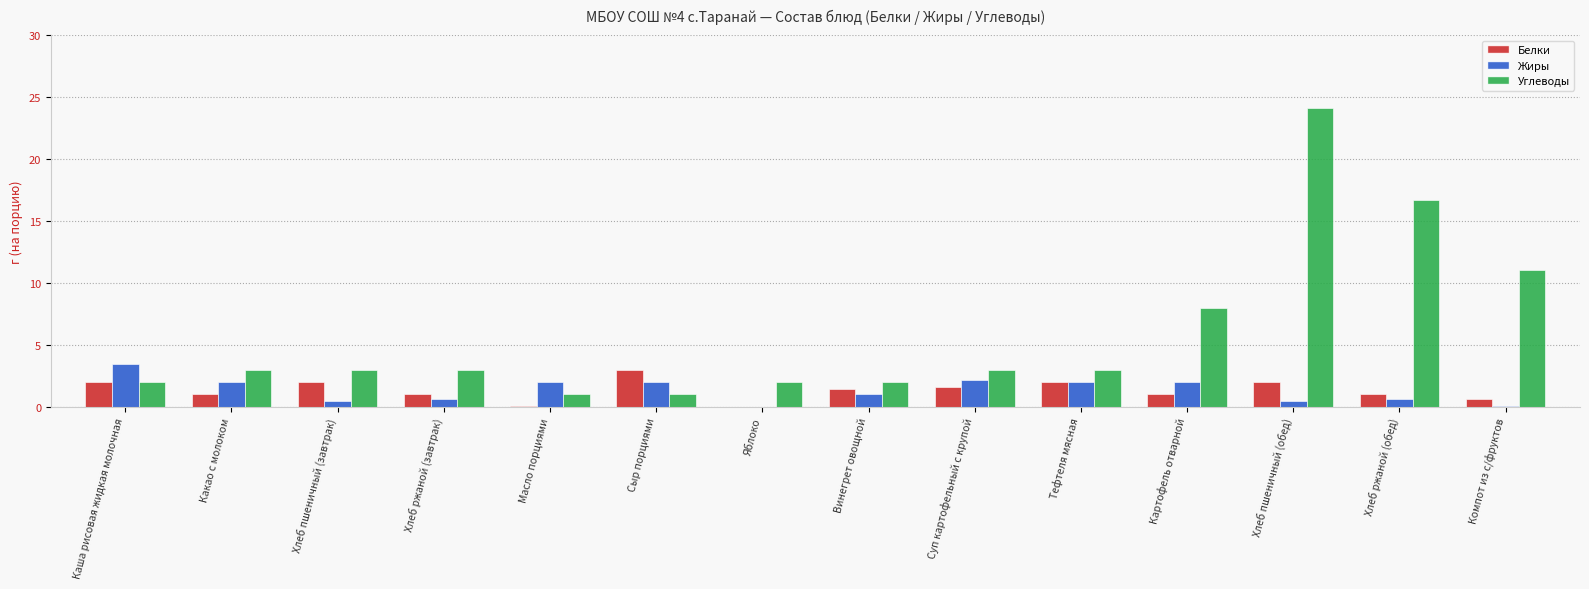

Read the Жиры value at Хлеб пшеничный (обед).

0.5